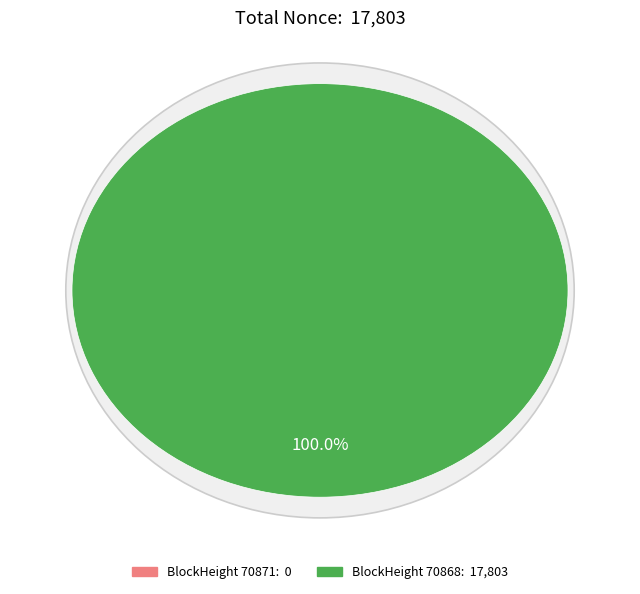

Count the number of slices in the pie.

2